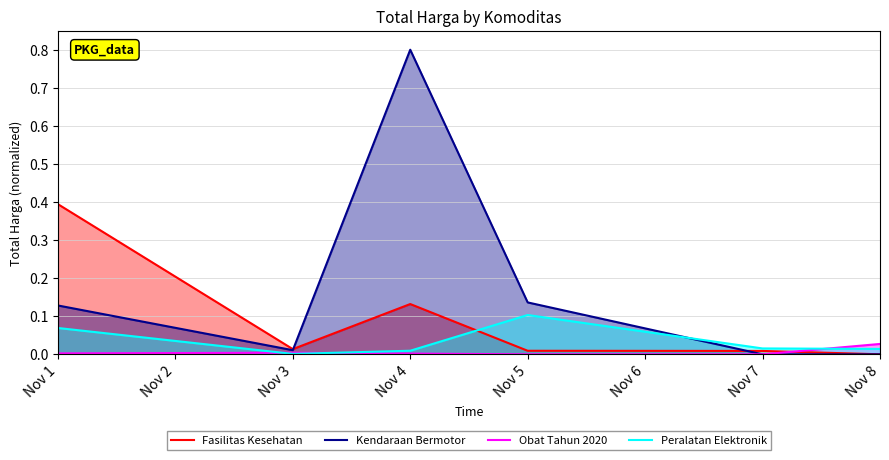

How many times do Obat Tahun 2020 and Kendaraan Bermotor cross each other?

1